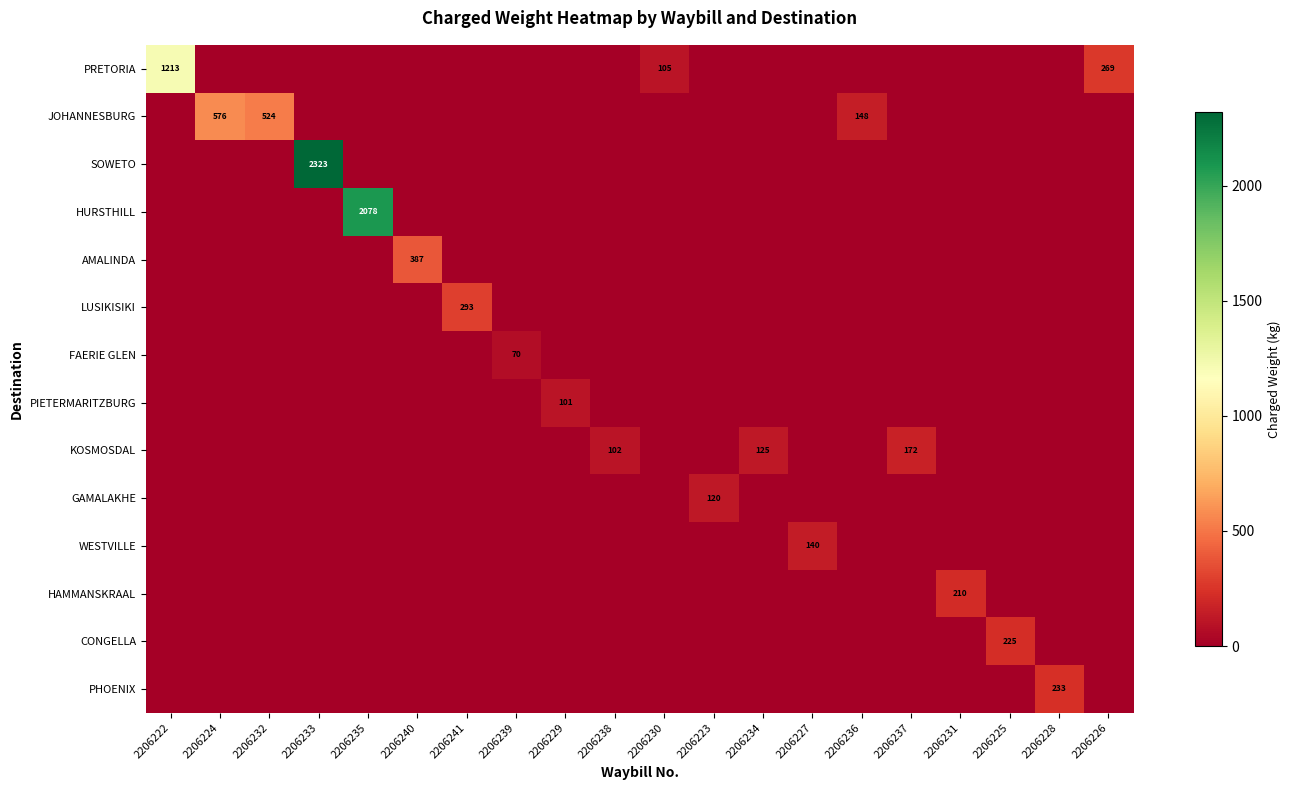

At 2206227, list the series in order from smallest to largest.

PRETORIA, JOHANNESBURG, SOWETO, HURSTHILL, AMALINDA, LUSIKISIKI, FAERIE GLEN, PIETERMARITZBURG, KOSMOSDAL, GAMALAKHE, HAMMANSKRAAL, CONGELLA, PHOENIX, WESTVILLE